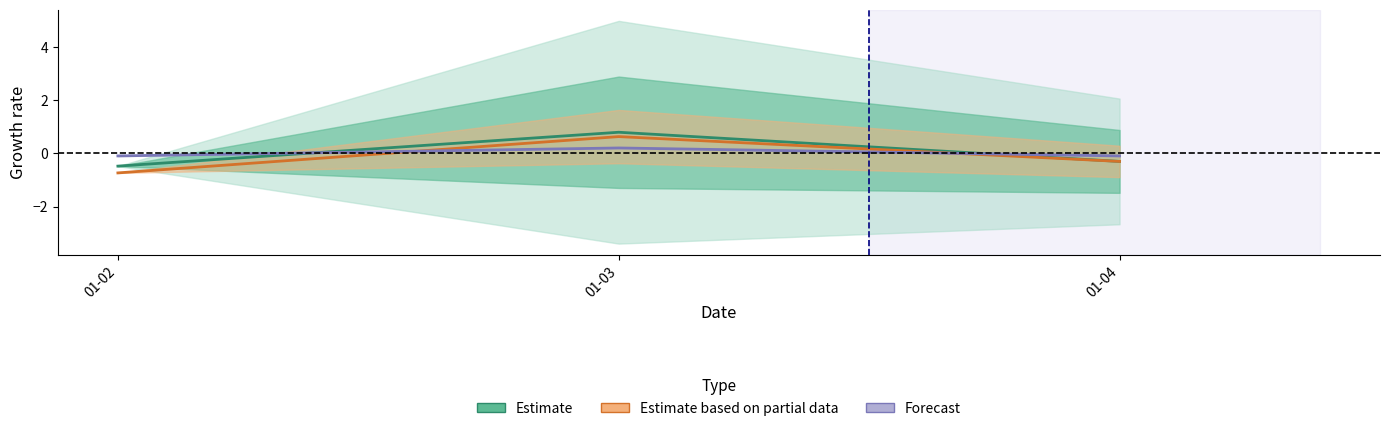

Rank the series at 01-03 from highest to lowest value.

Estimate, Estimate based on partial data, Forecast